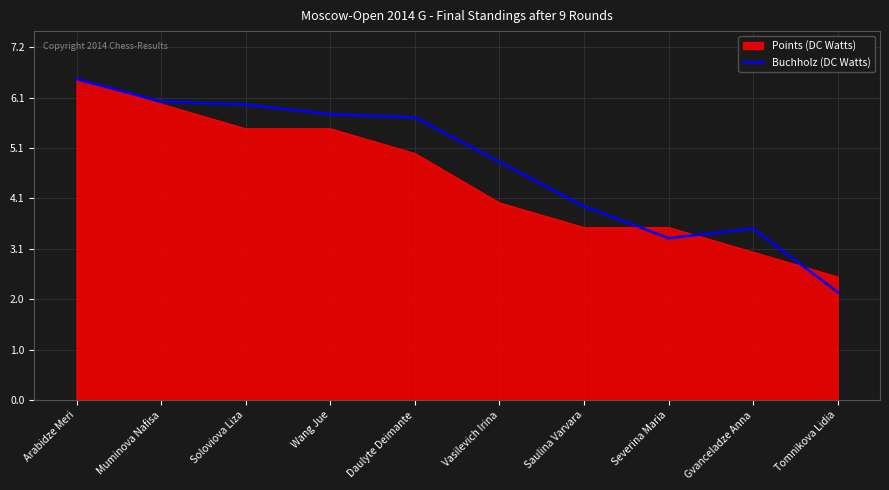

Which series has the largest range (max minus min)?

Buchholz (DC Watts)